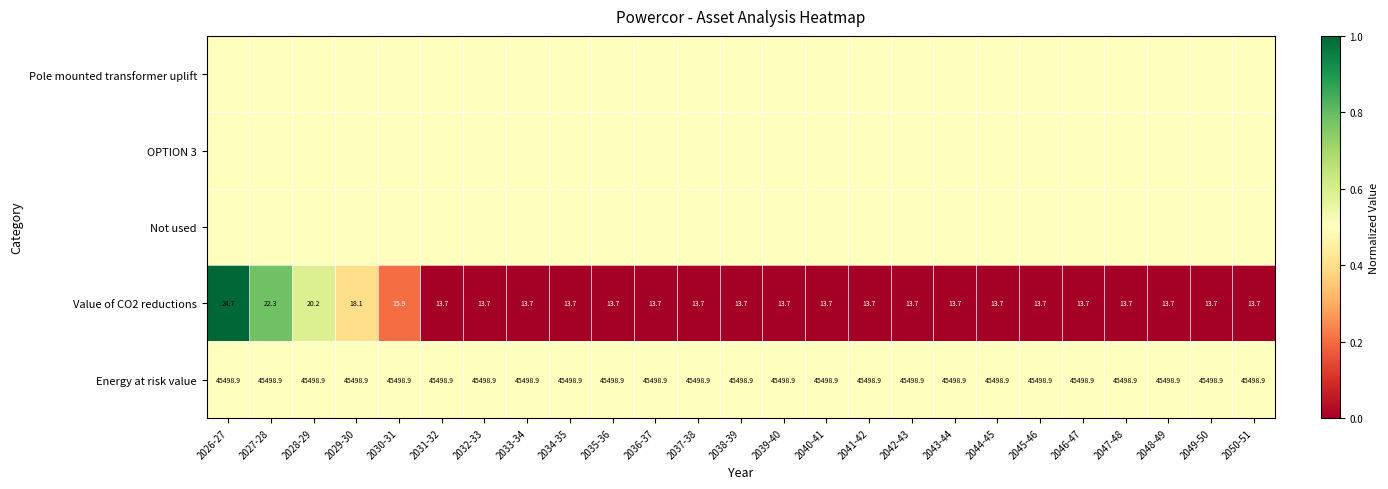

True or false: Energy at risk value has a value of 0.7 at 2041-42.

False